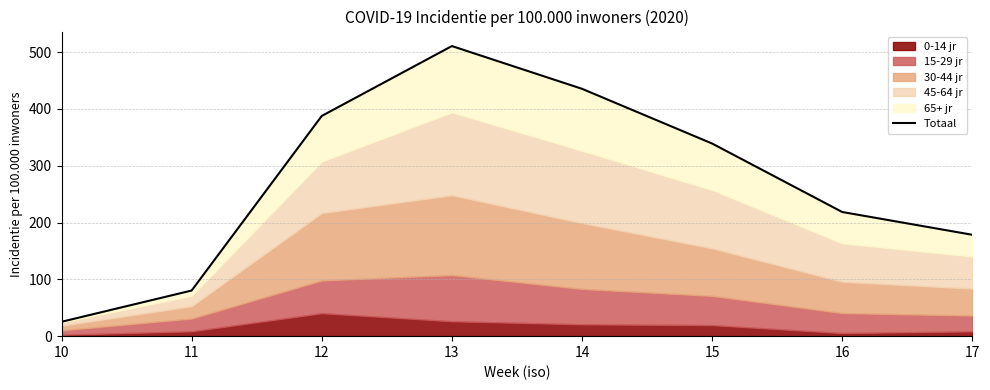

Reading left to right, list all the values displayed in this chart.

25.3	80.3	387.5	510.5	435.3	339.0	218.5	178.4